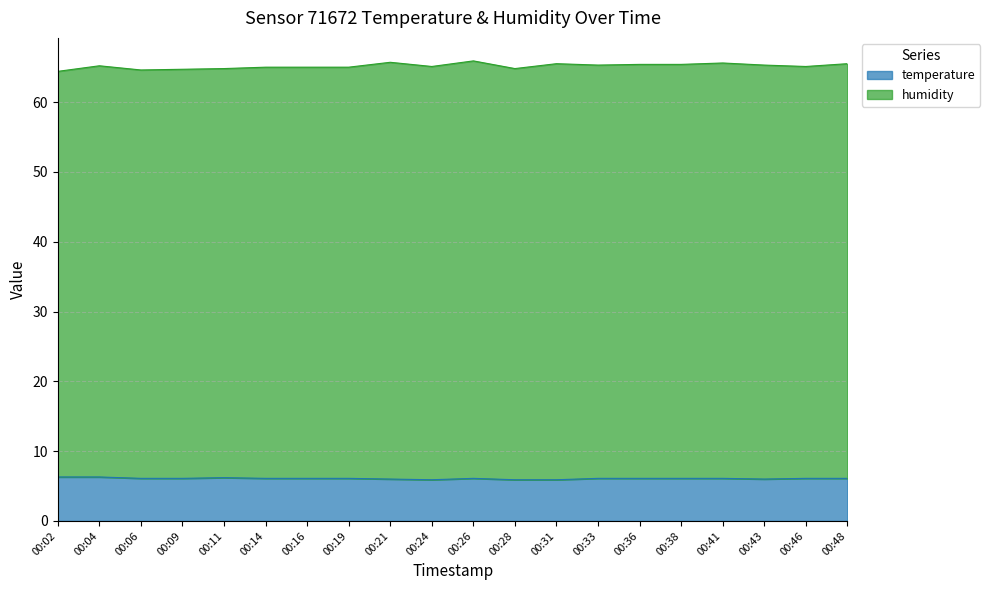

Rank the categories by value from lowest to highest.

00:24, 00:28, 00:31, 00:21, 00:43, 00:06, 00:09, 00:14, 00:16, 00:19, 00:26, 00:33, 00:36, 00:38, 00:41, 00:46, 00:48, 00:11, 00:02, 00:04